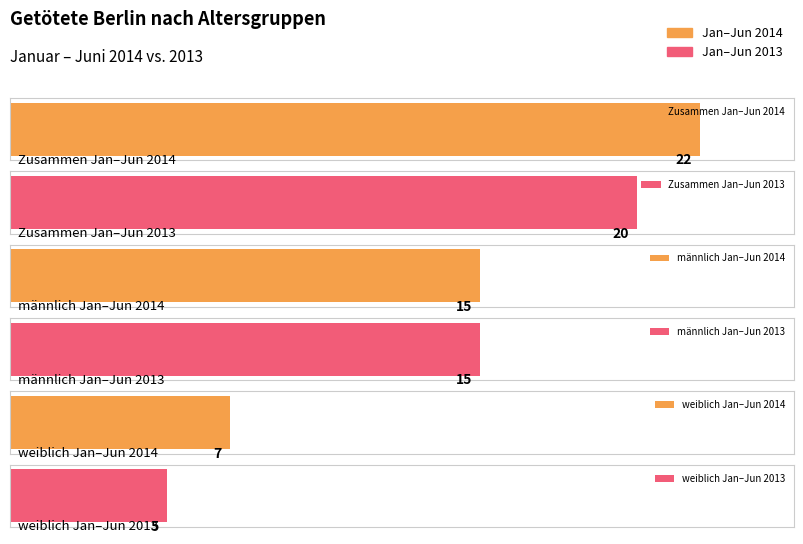

List the series in order of their peak value, highest first.

Jan-Jun 2014 insgesamt, Jan-Jun 2013 insgesamt